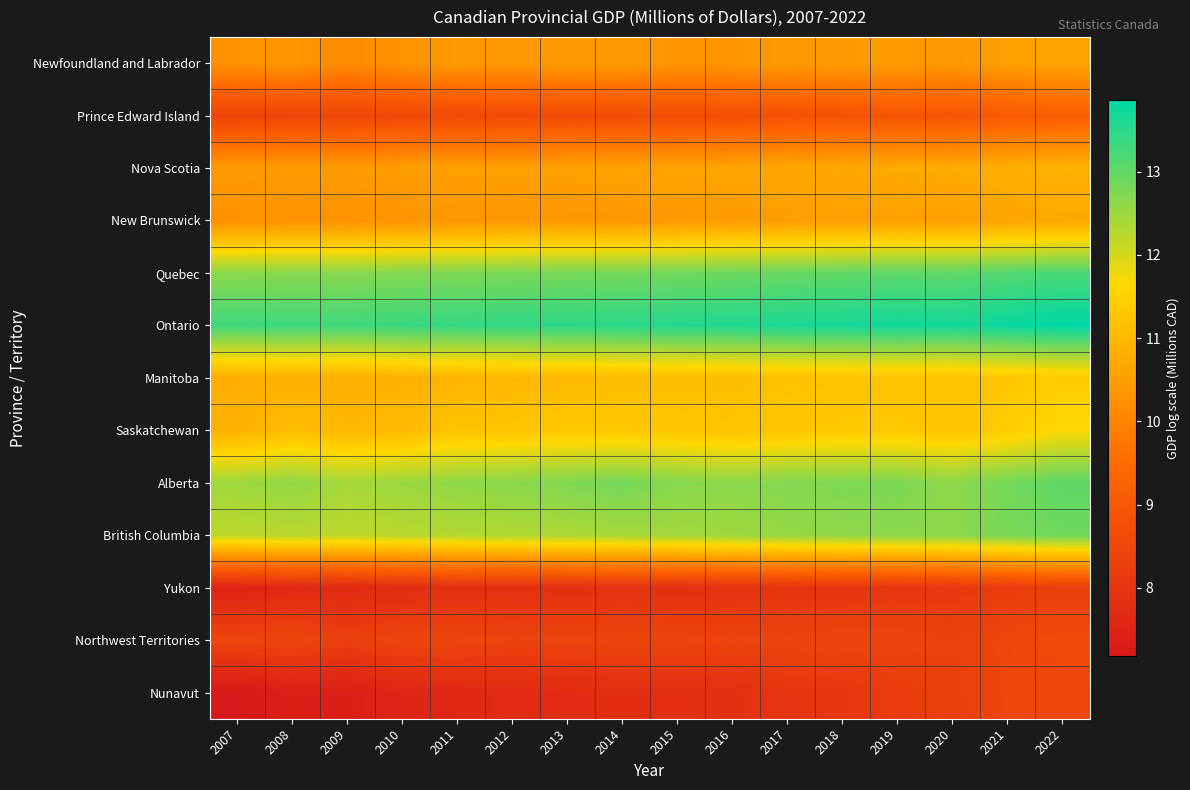

Between 2018 and 2007, which is larger?

2018